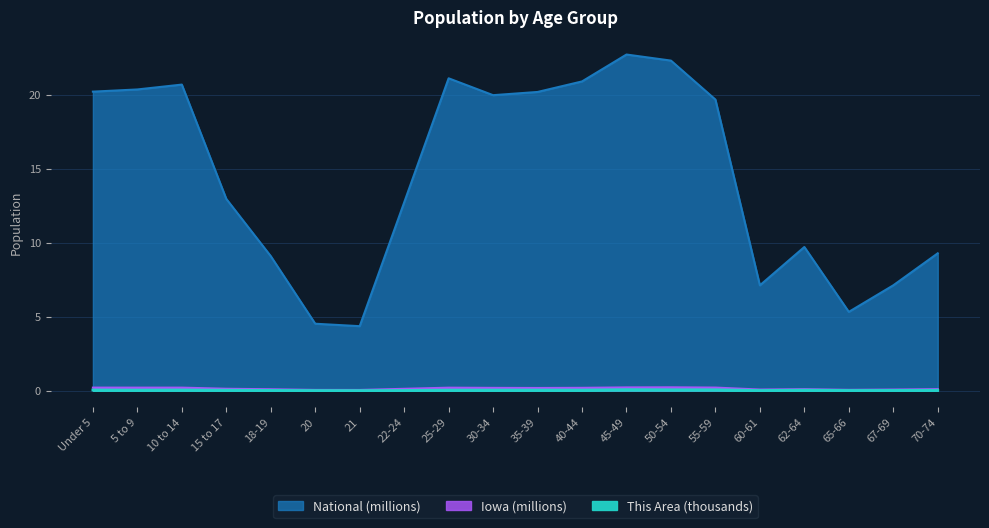

Which series has the largest total across all categories?

National